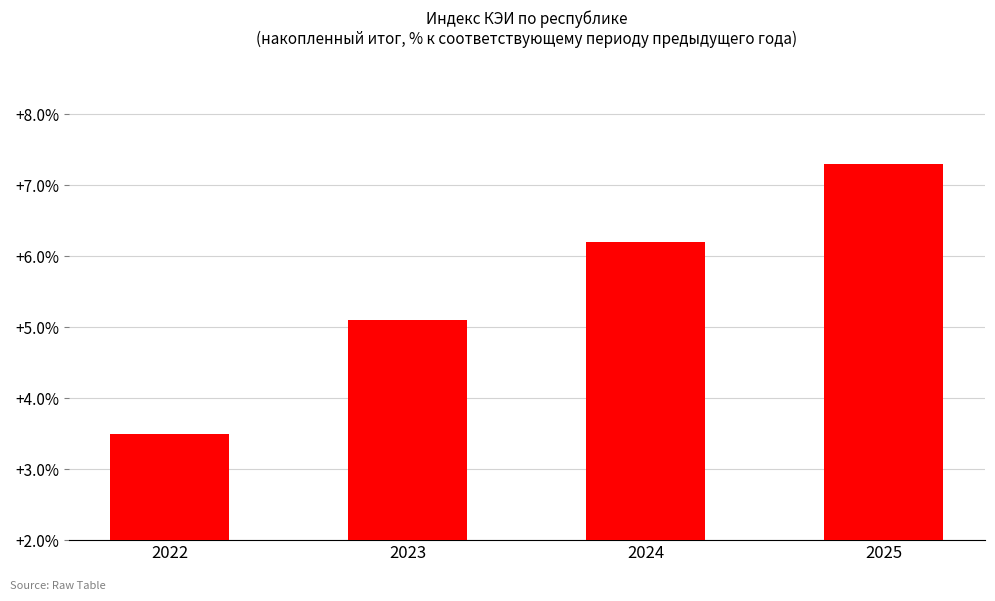

Reading left to right, transcribe all the data shown in this chart.

3.5	5.1	6.2	7.3